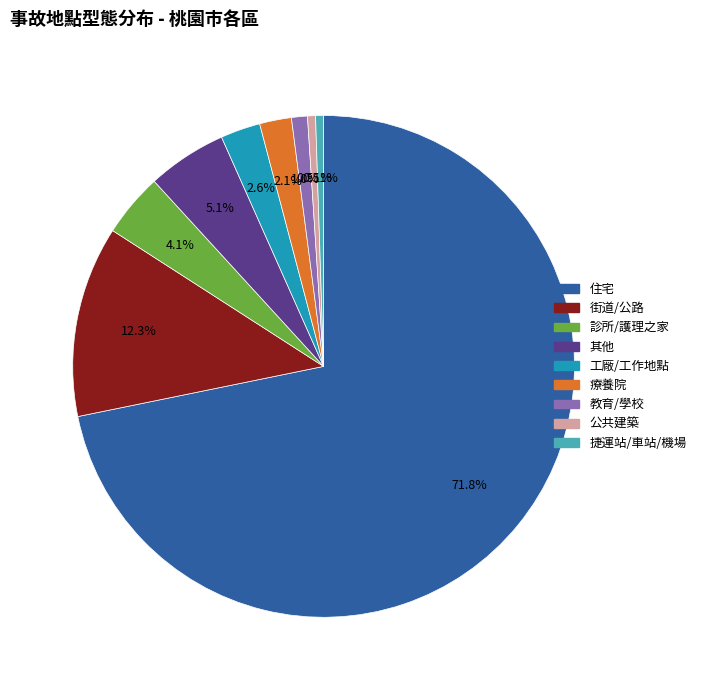

Is there any slice that represents more than half of the pie?

Yes